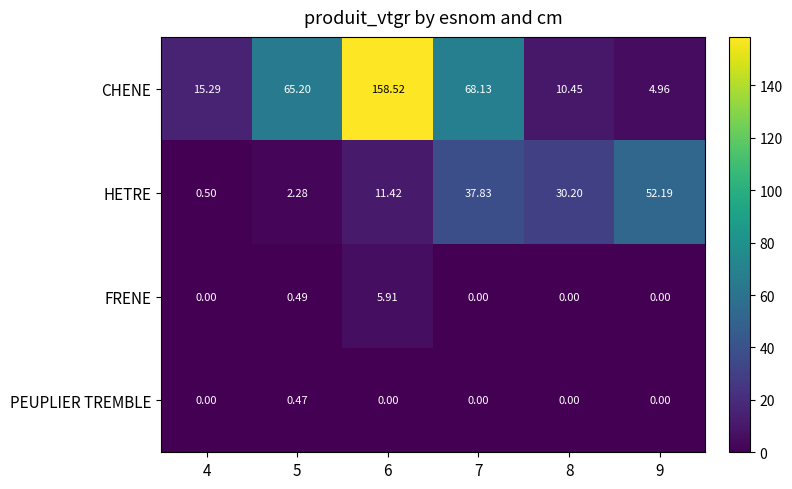

Which series has the largest total across all categories?

CHENE